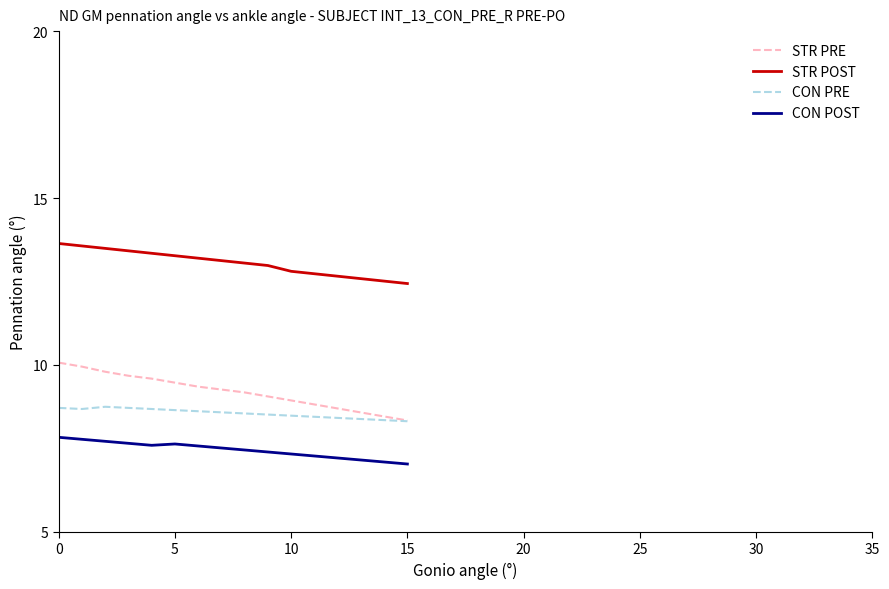

Which series has the widest spread of values?

STR PRE